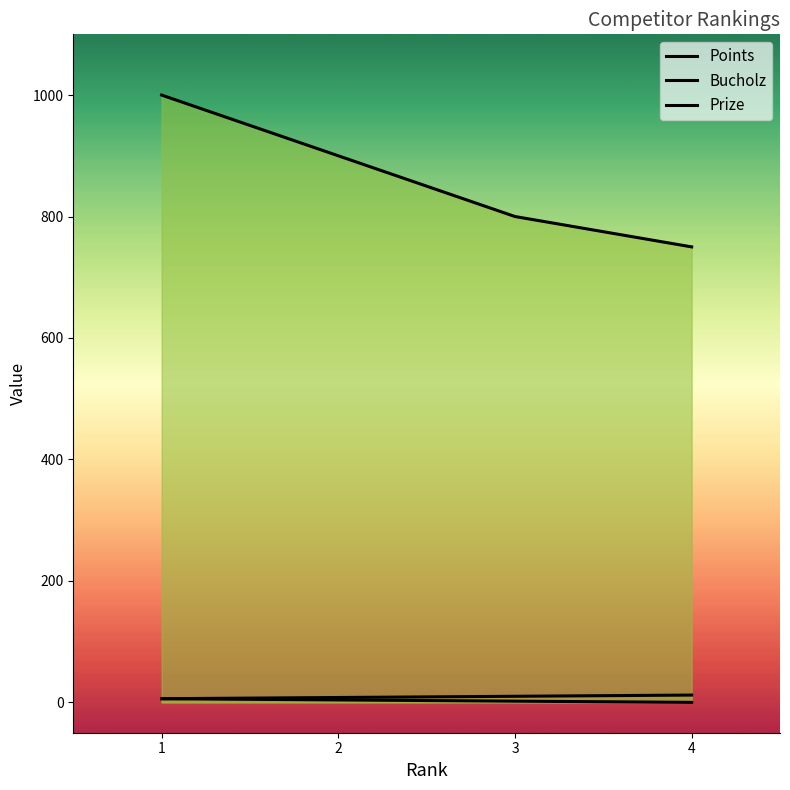

At which category does the chart reach its minimum across all series?

4